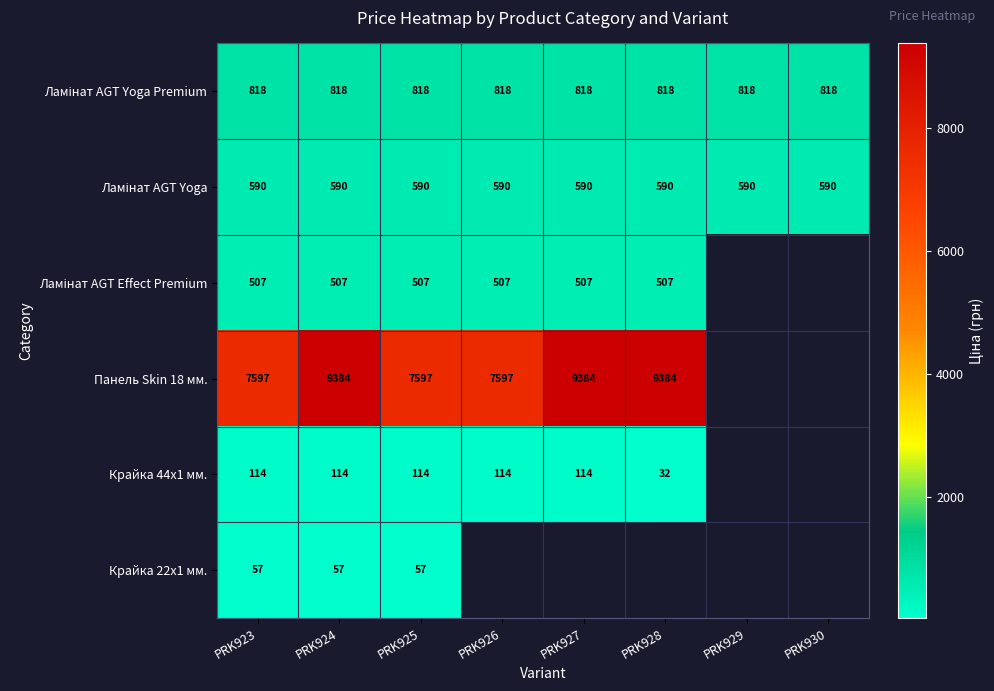

The value of Крайка 22x1 мм. at PRK925 is 57. True or false?

True